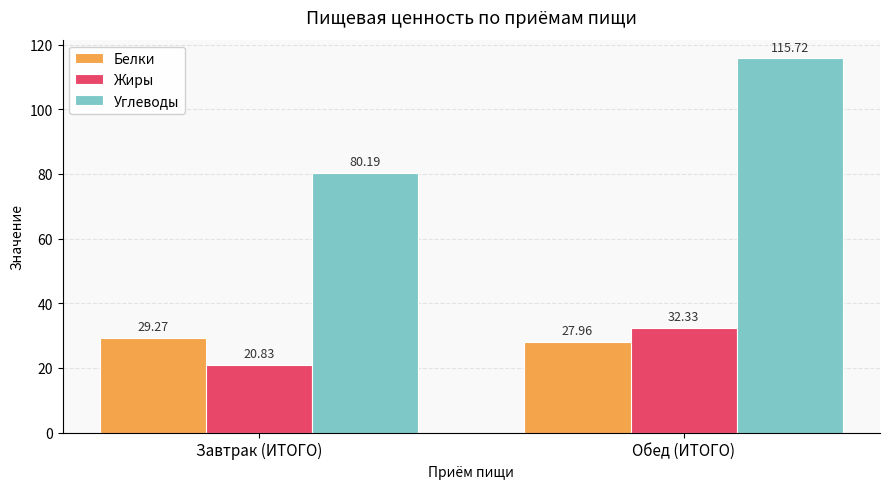

How many Белки values are between 27 and 29?

1